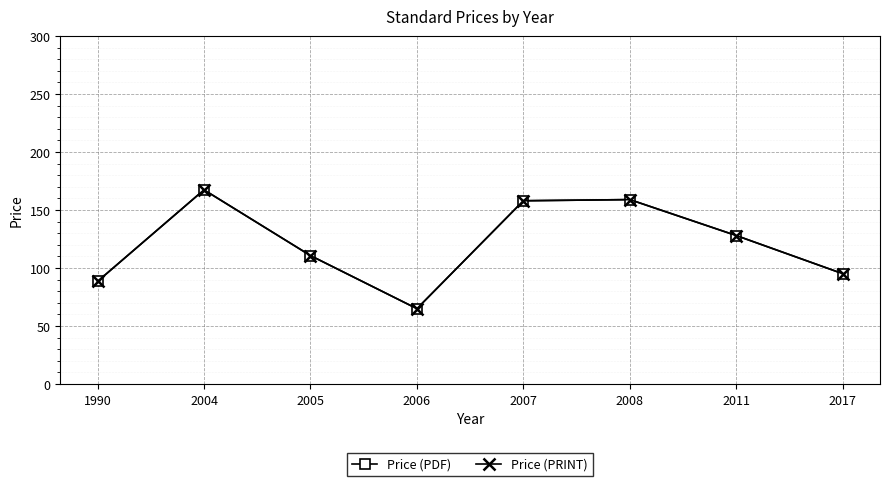

The value of Price (PRINT) at 2017 is 95.1. True or false?

True